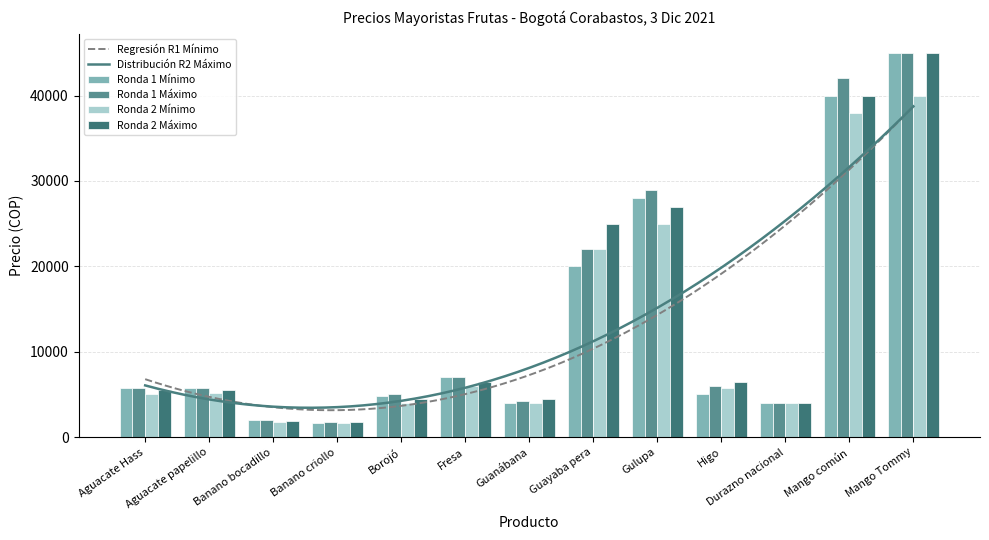

What is the minimum value for Ronda 2 Mínimo?

1700